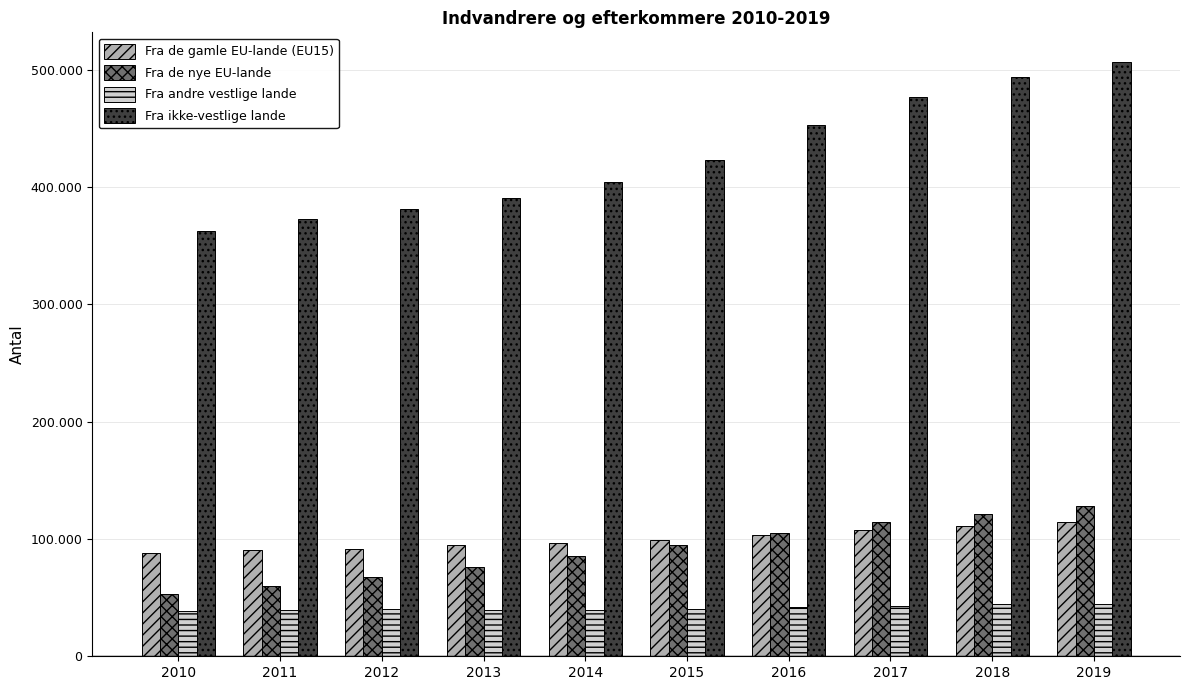

Is the value of Fra ikke-vestlige lande at 2019 greater than the value of Fra de nye EU-lande at 2013?

Yes